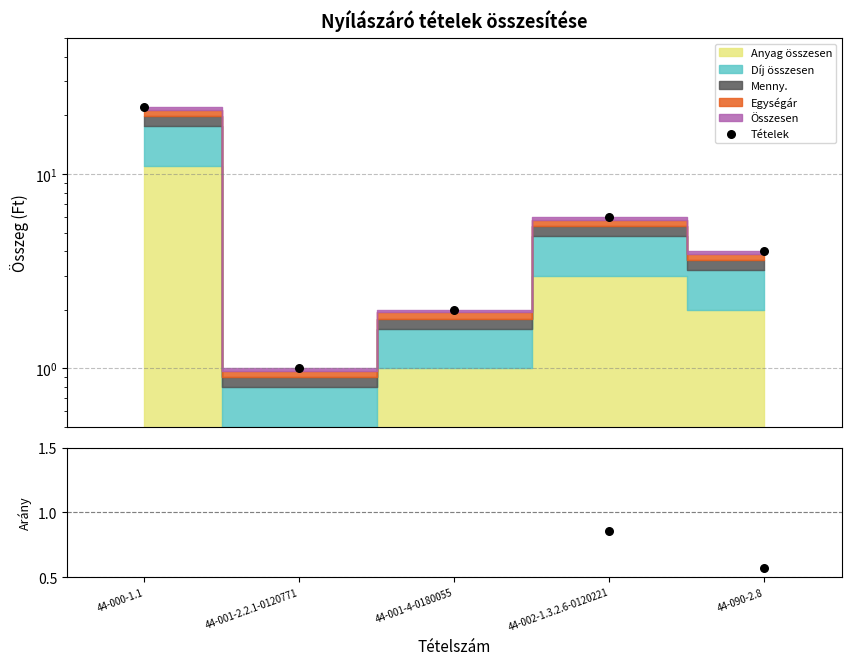

Which series contains the lowest Y value?

Arány